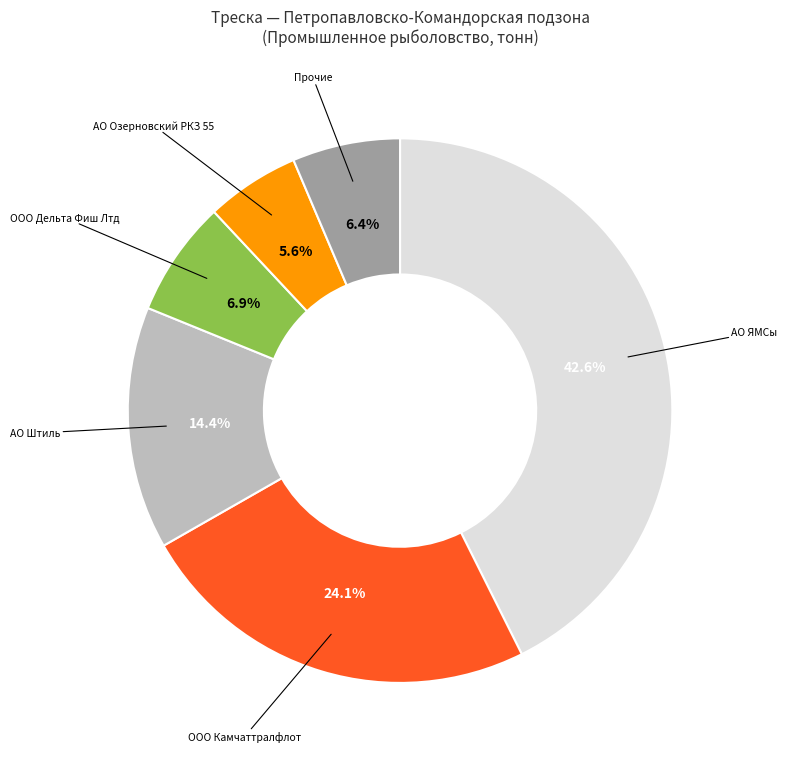

Is there a majority slice in this chart?

No